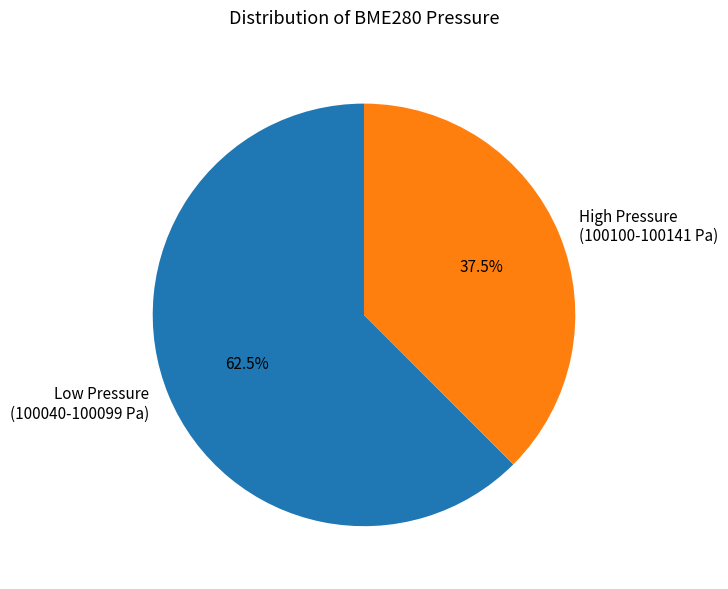

Which has a higher value, High Pressure (100100-100141 Pa) or Low Pressure (100040-100099 Pa)?

Low Pressure (100040-100099 Pa)